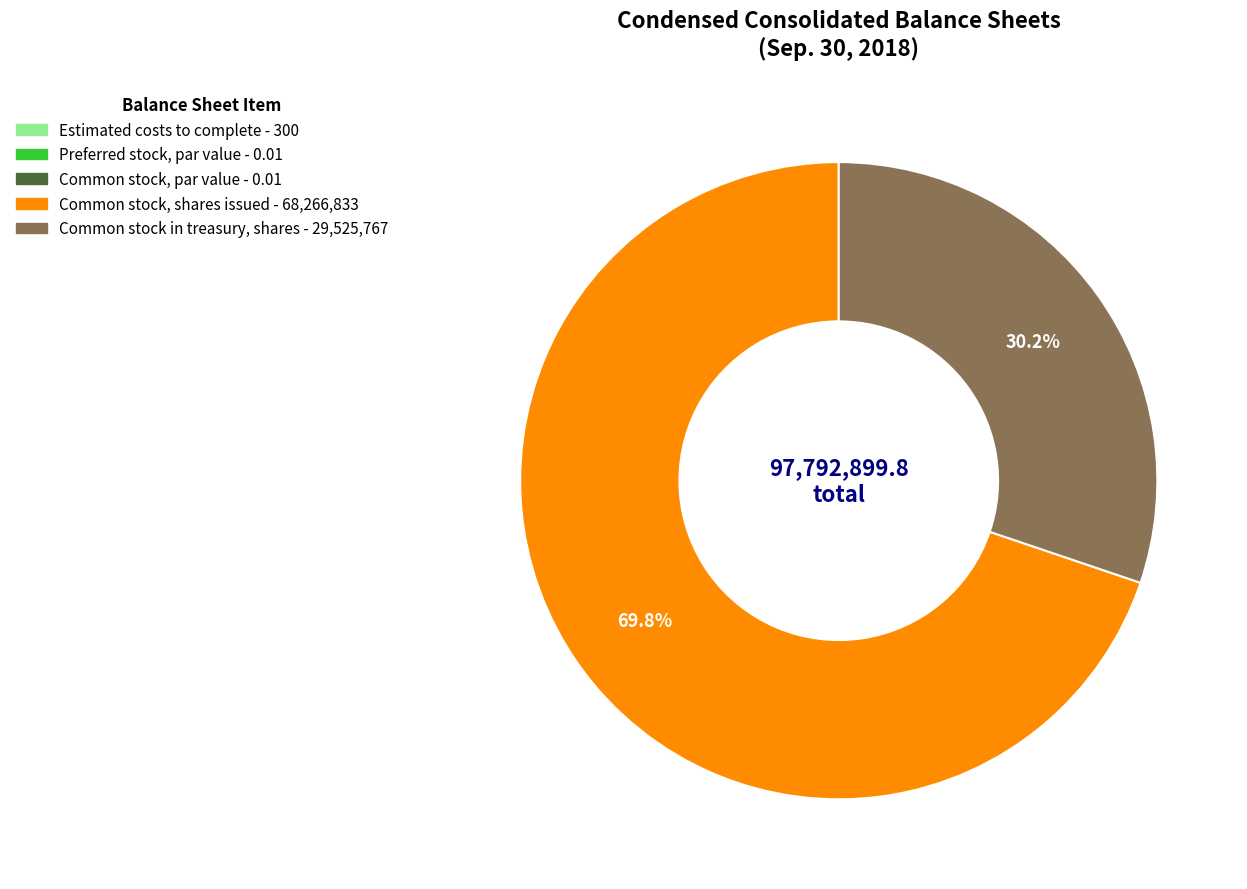

Does Common stock, shares issued account for over 50% of the chart?

Yes